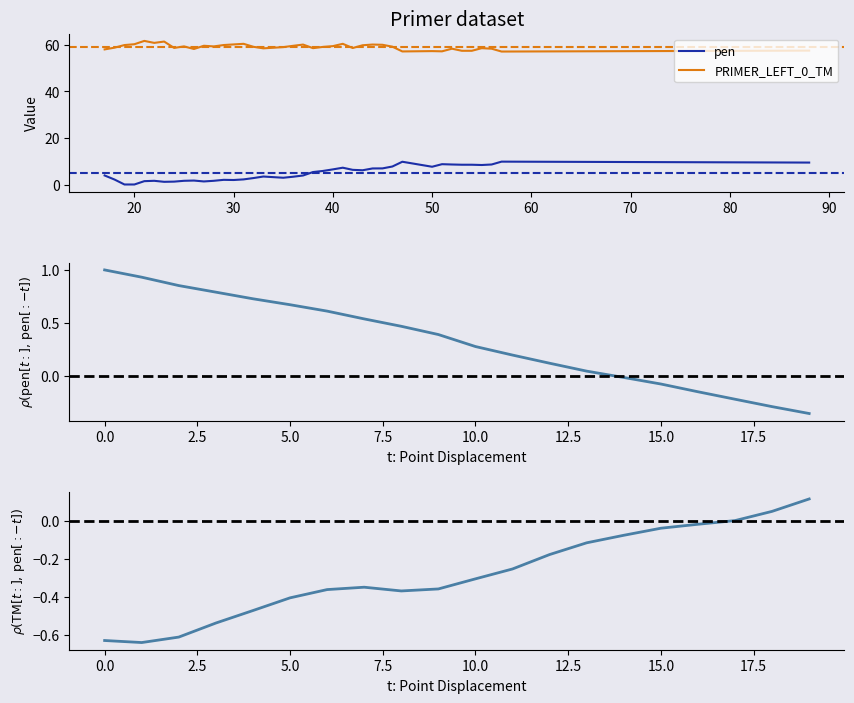

True or false: pen and PRIMER_LEFT_0_TM intersect in this chart.

False